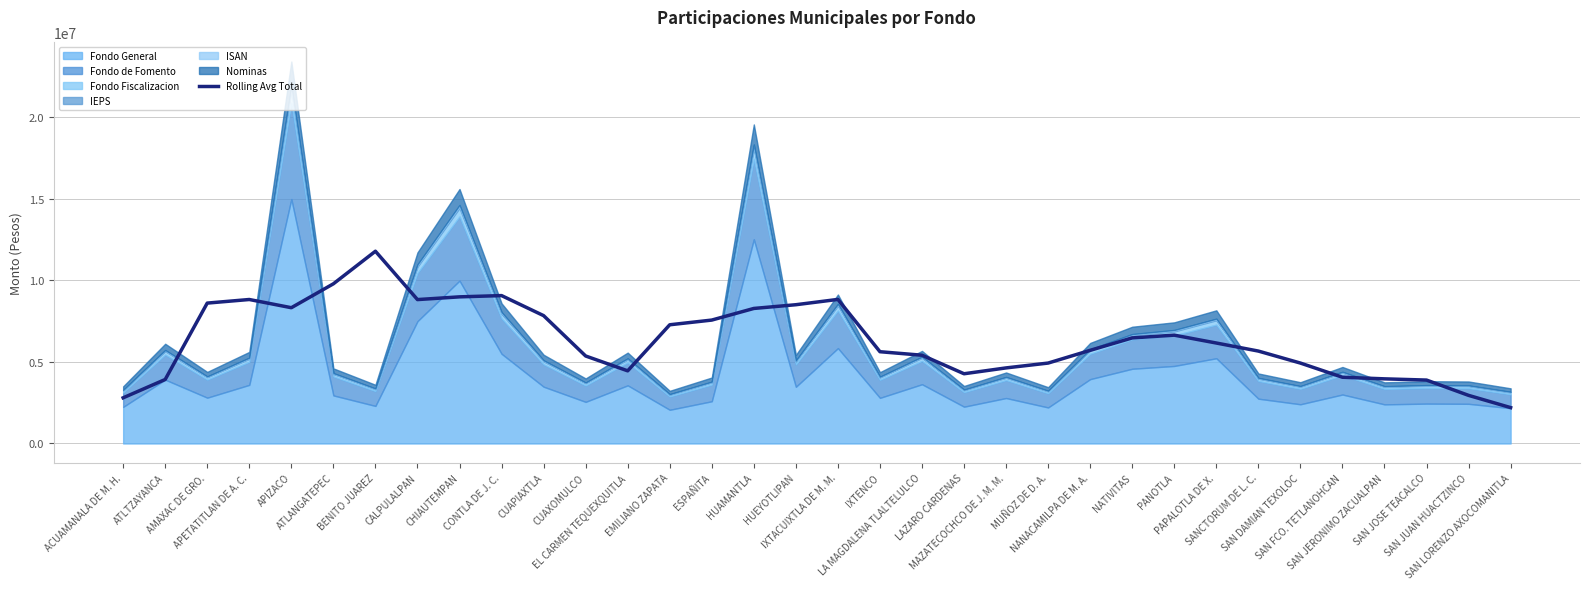

Count the number of categories in the chart.

34